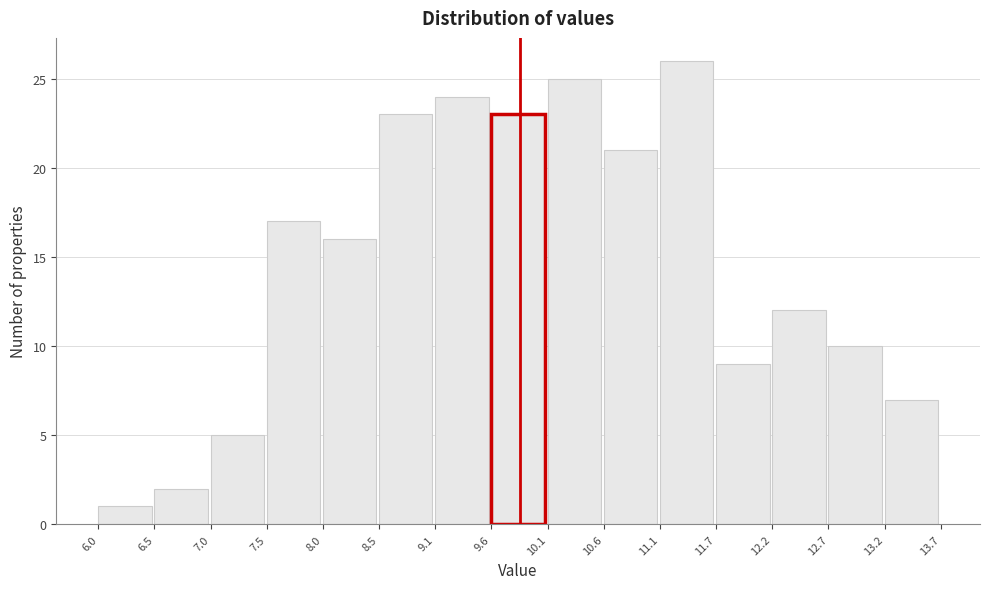

Reading left to right, transcribe this chart: for each bar, give the range it covers on the x-axis and its height. The values are not printed on the chart, so give them approximately, as read against the axis.

6.0 to 6.5: 1
6.5 to 7.0: 2
7.0 to 7.5: 5
7.5 to 8.0: 17
8.0 to 8.5: 16
8.5 to 9.1: 23
9.1 to 9.6: 24
9.6 to 10.1: 23
10.1 to 10.6: 25
10.6 to 11.1: 21
11.1 to 11.7: 26
11.7 to 12.2: 9
12.2 to 12.7: 12
12.7 to 13.2: 10
13.2 to 13.7: 7